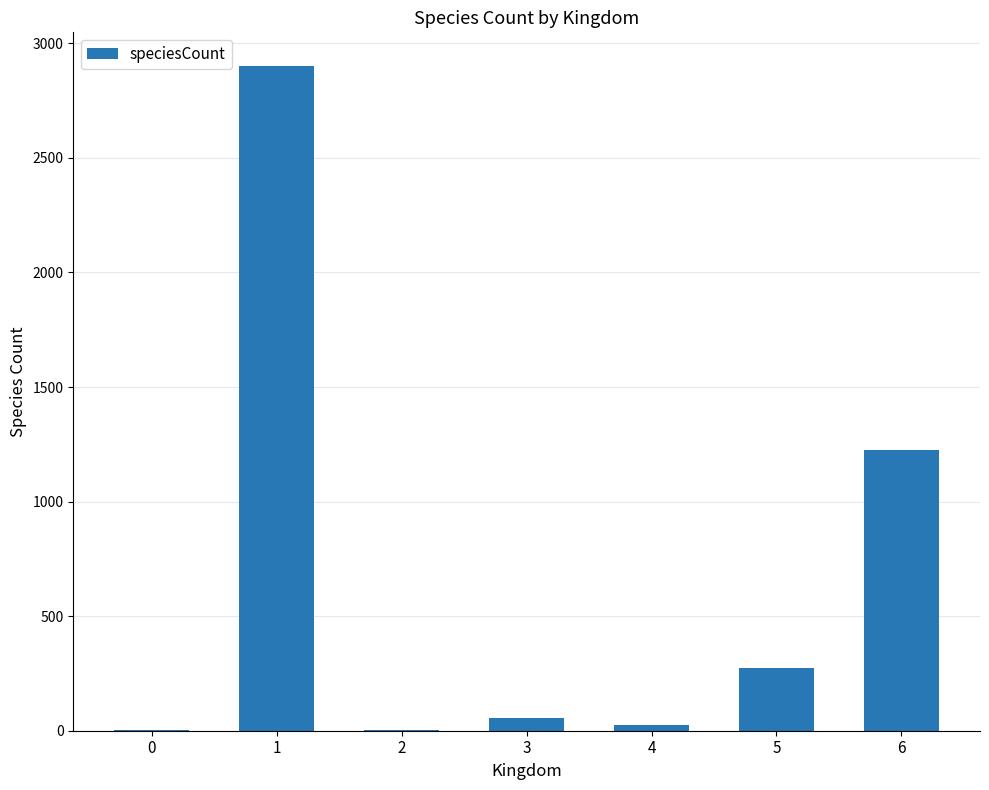

At which label does the data first exceed 54?

1